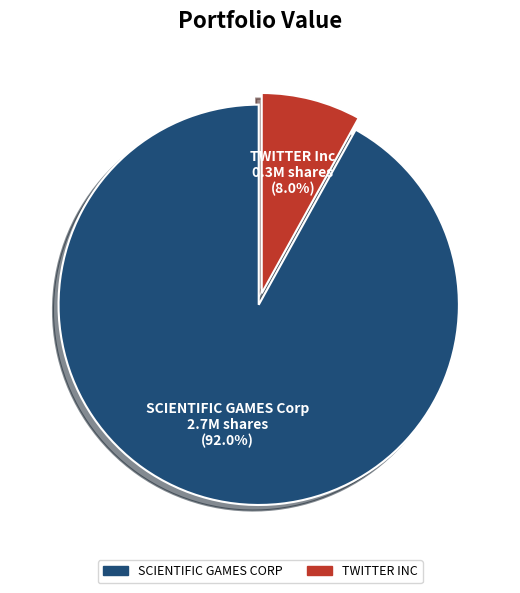

To the nearest percent, what is the average slice percentage?

50%